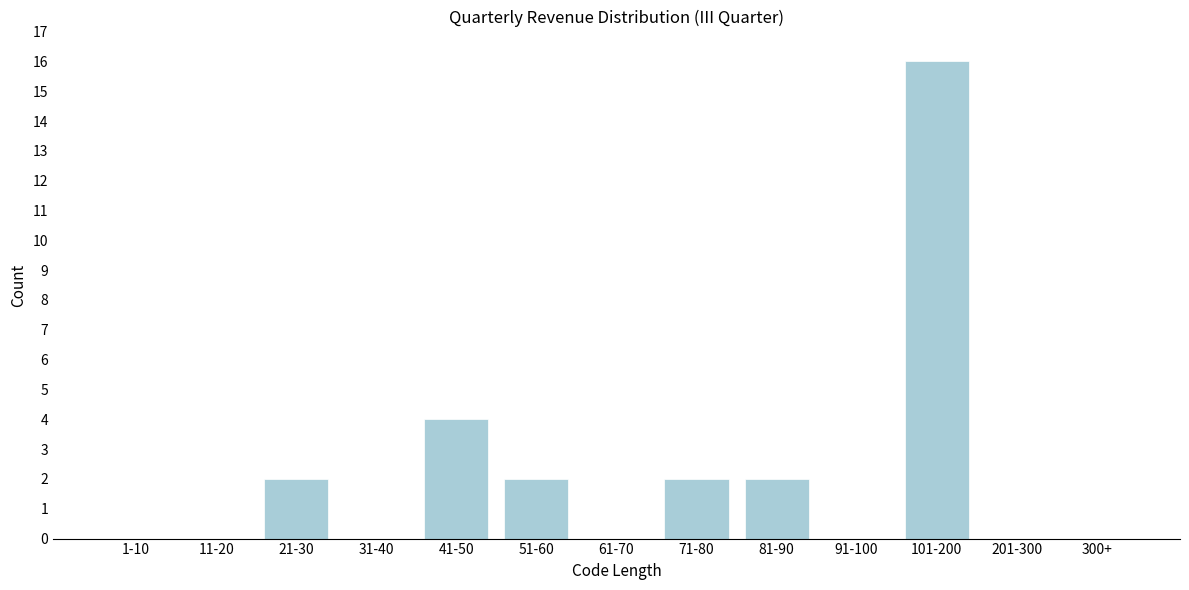

Reading left to right, transcribe all the data shown in this chart.

1-10=0	11-20=0	21-30=2	31-40=0	41-50=4	51-60=2	61-70=0	71-80=2	81-90=2	91-100=0	101-200=16	201-300=0	300+=0